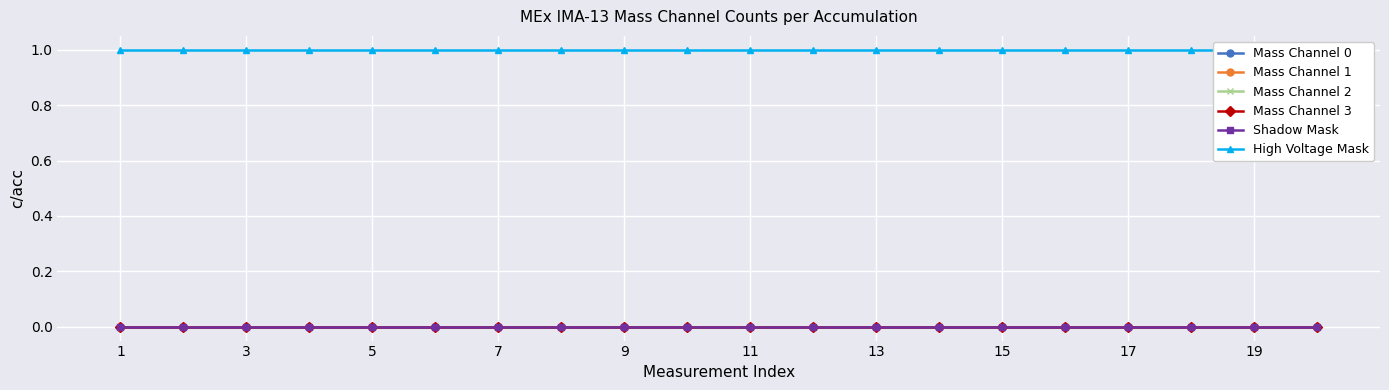

Which series has the widest spread of values?

Mass Channel 0